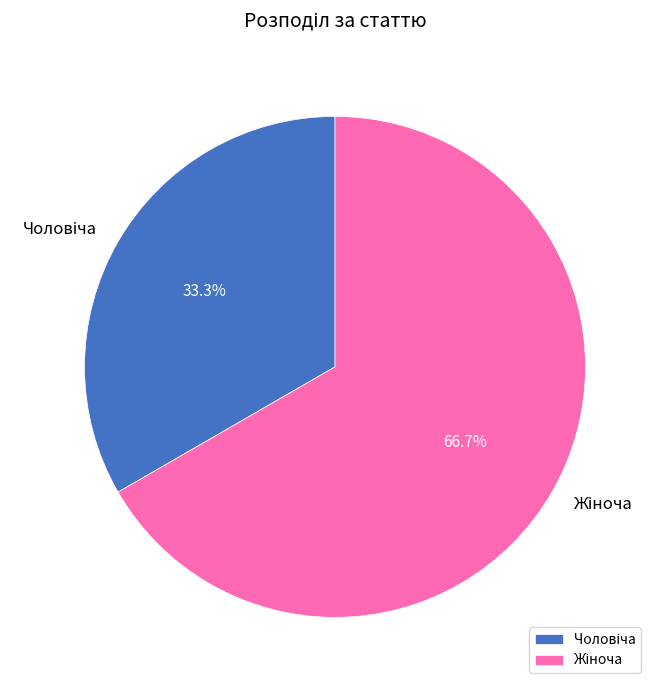

Is there a majority slice in this chart?

Yes